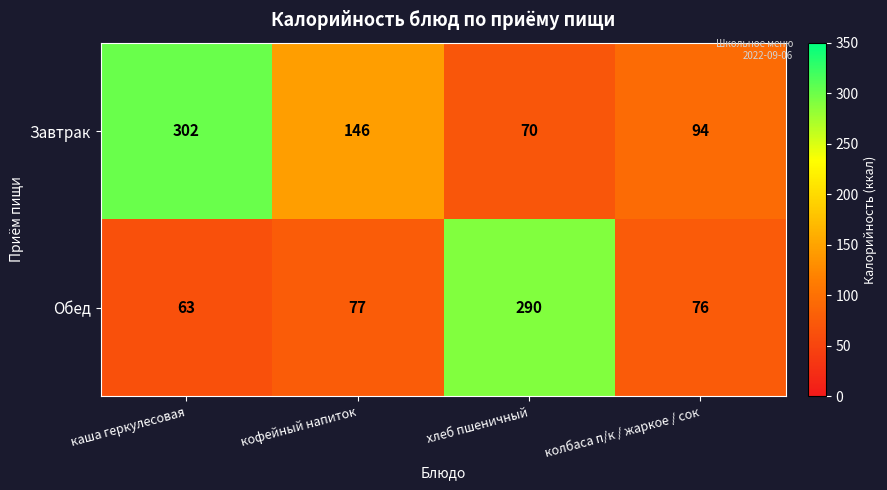

Which series has the largest range (max minus min)?

Завтрак